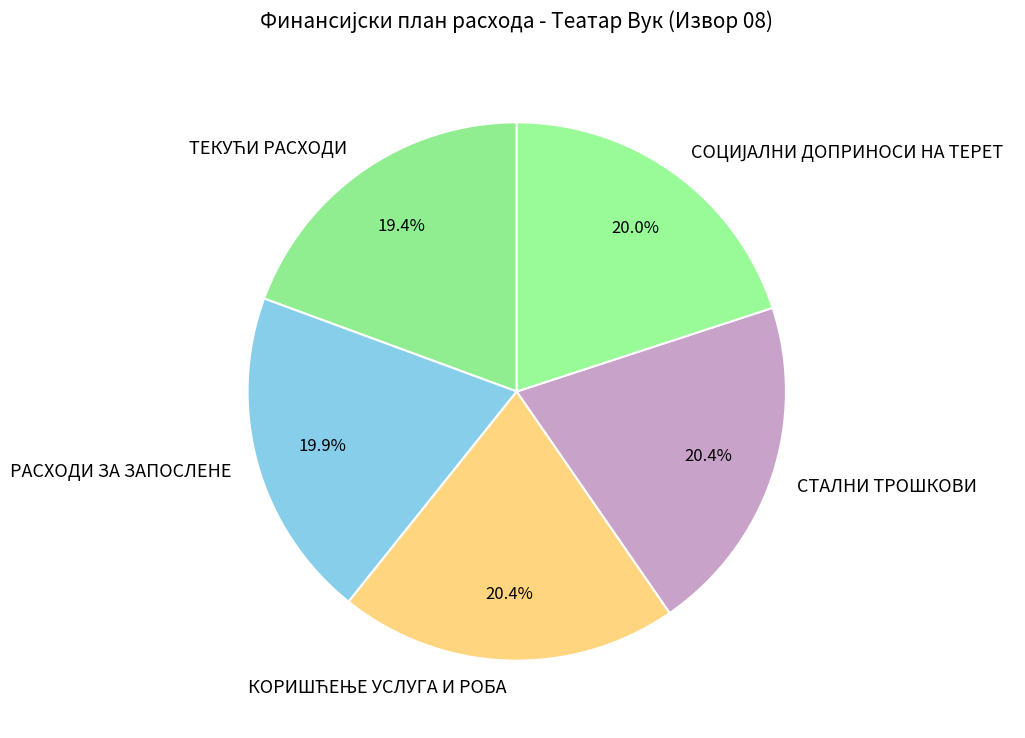

Approximately how many times larger is the value at СТАЛНИ ТРОШКОВИ compared to РАСХОДИ ЗА ЗАПОСЛЕНЕ?

1.0